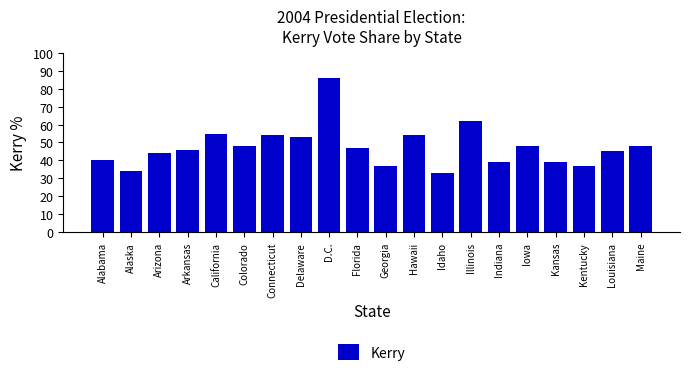

What is the difference between the maximum and second lowest values?

52